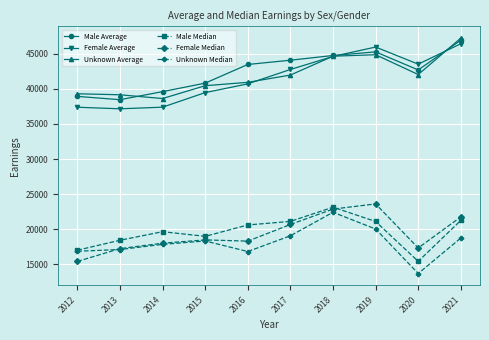

Read the Male Average value at 2012.

38925.1